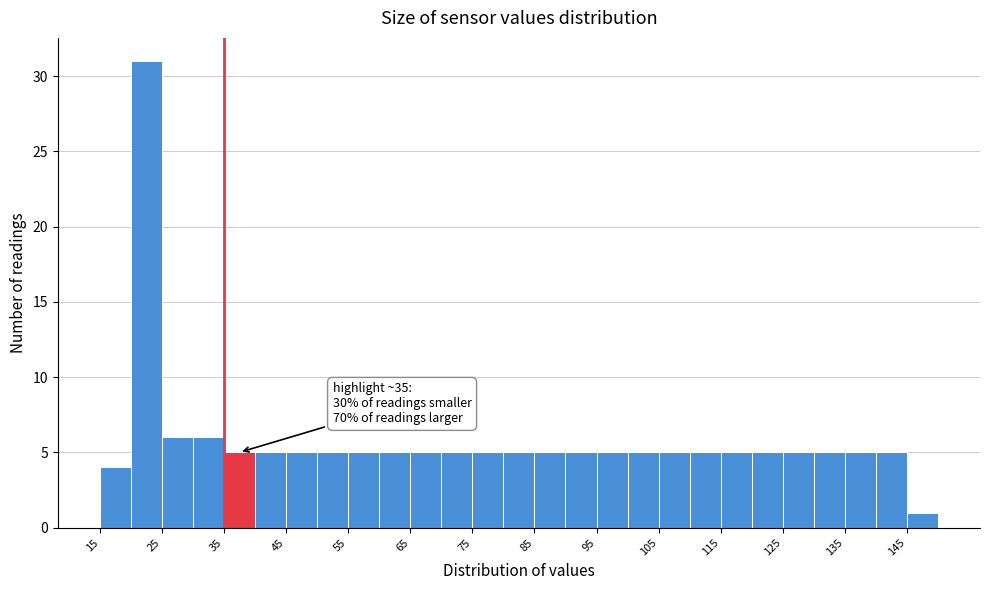

Which range on the x-axis has the tallest bar?

20 to 25